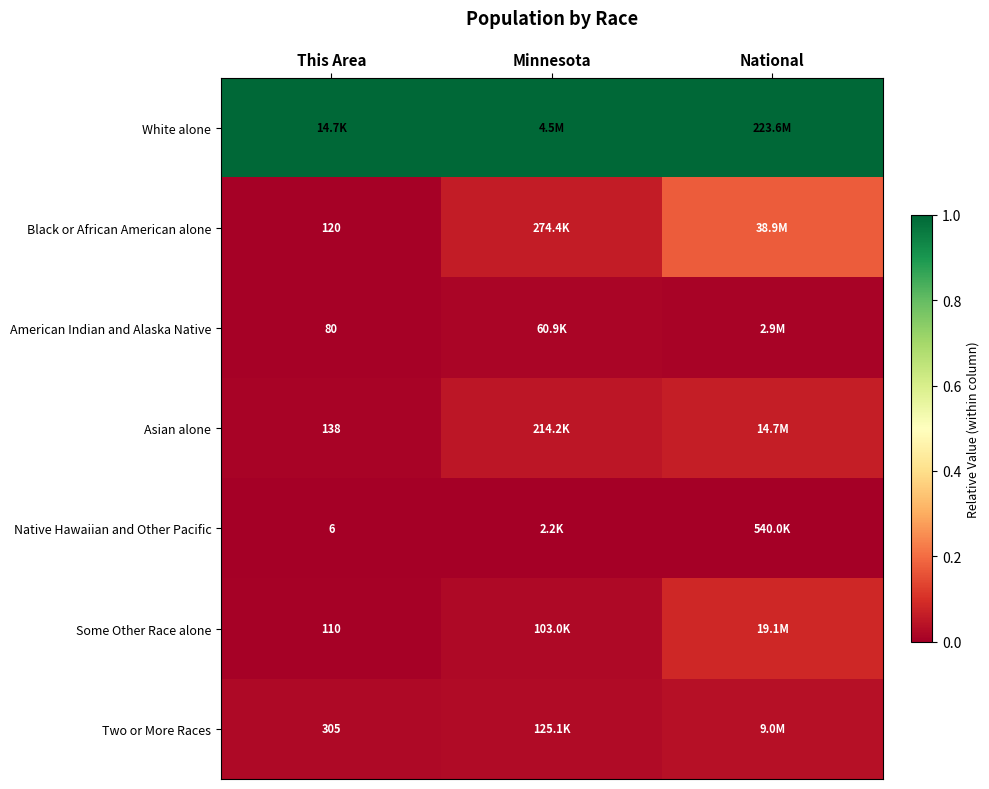

Is the value of American Indian and Alaska Native at Minnesota greater than the value of Asian alone at Minnesota?

No